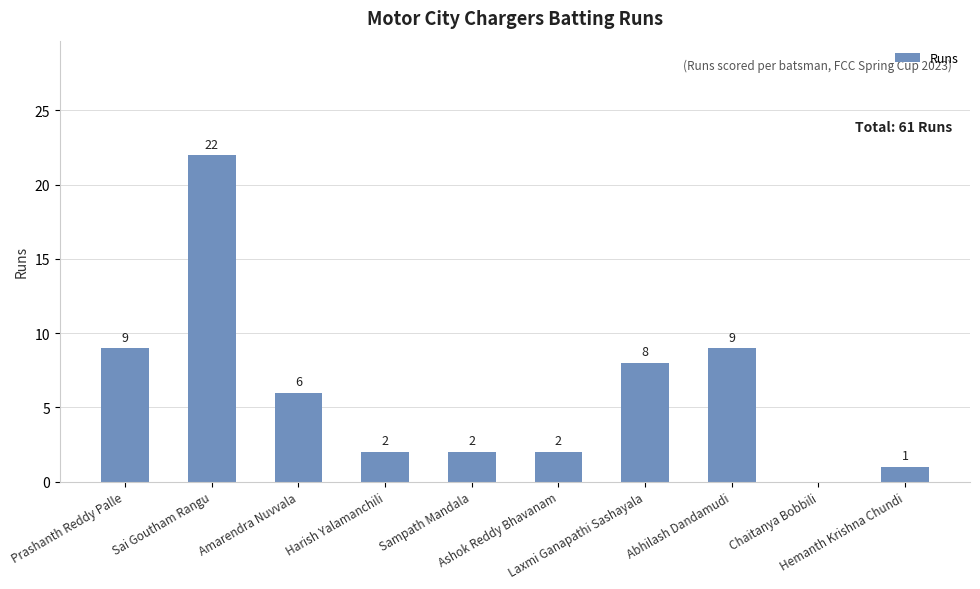

What is the greatest value displayed?

22